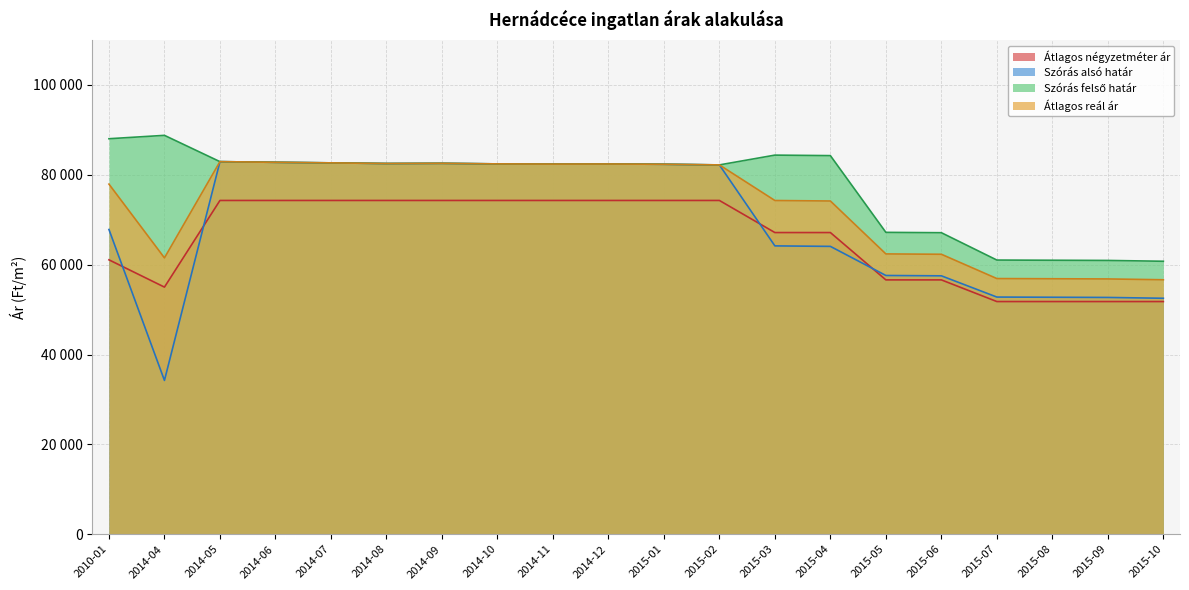

True or false: Szórás alsó határ has more than 1 points higher than both neighbors.

True